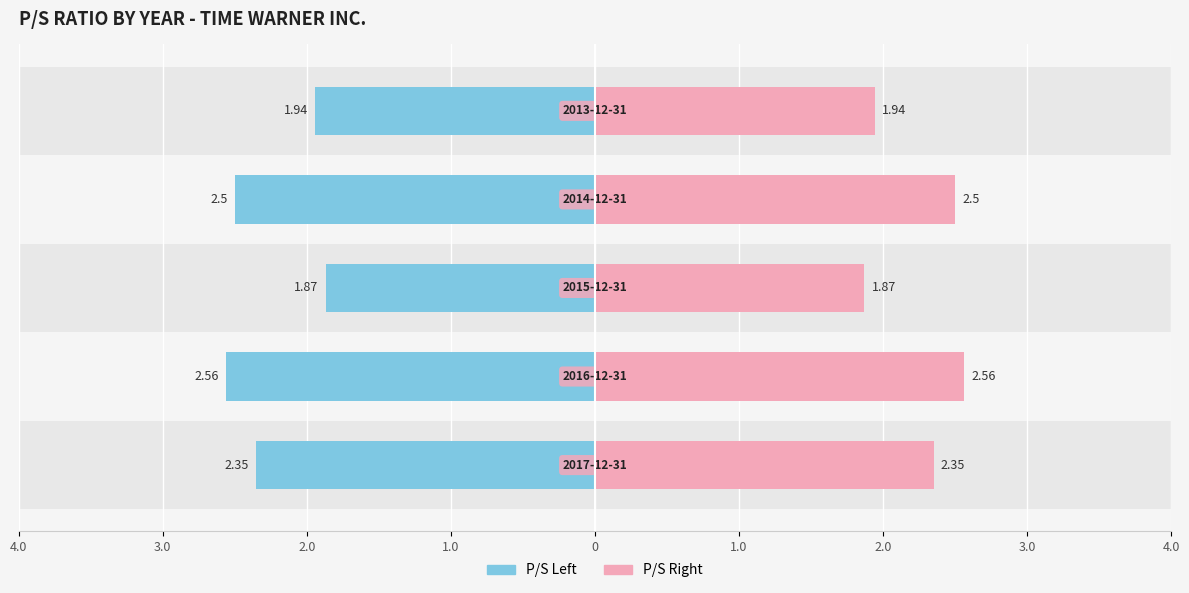

What is the ratio of the value at 2014-12-31 to the value at 2016-12-31?

1.0